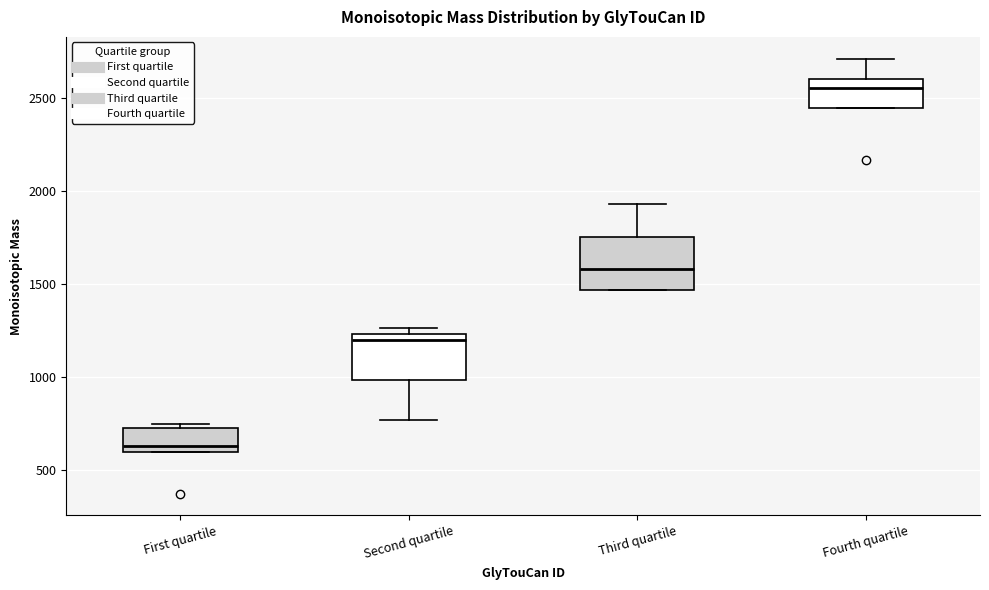

Which box has the highest median line?

Fourth quartile